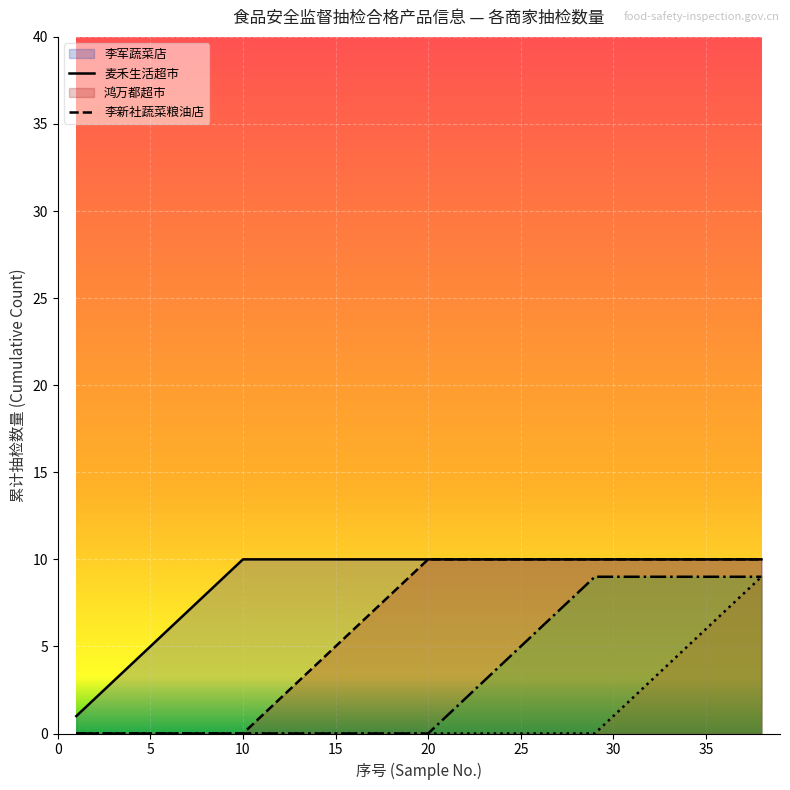

True or false: 李新社蔬菜粮油店 (line) has a value of 3 at 21.

False